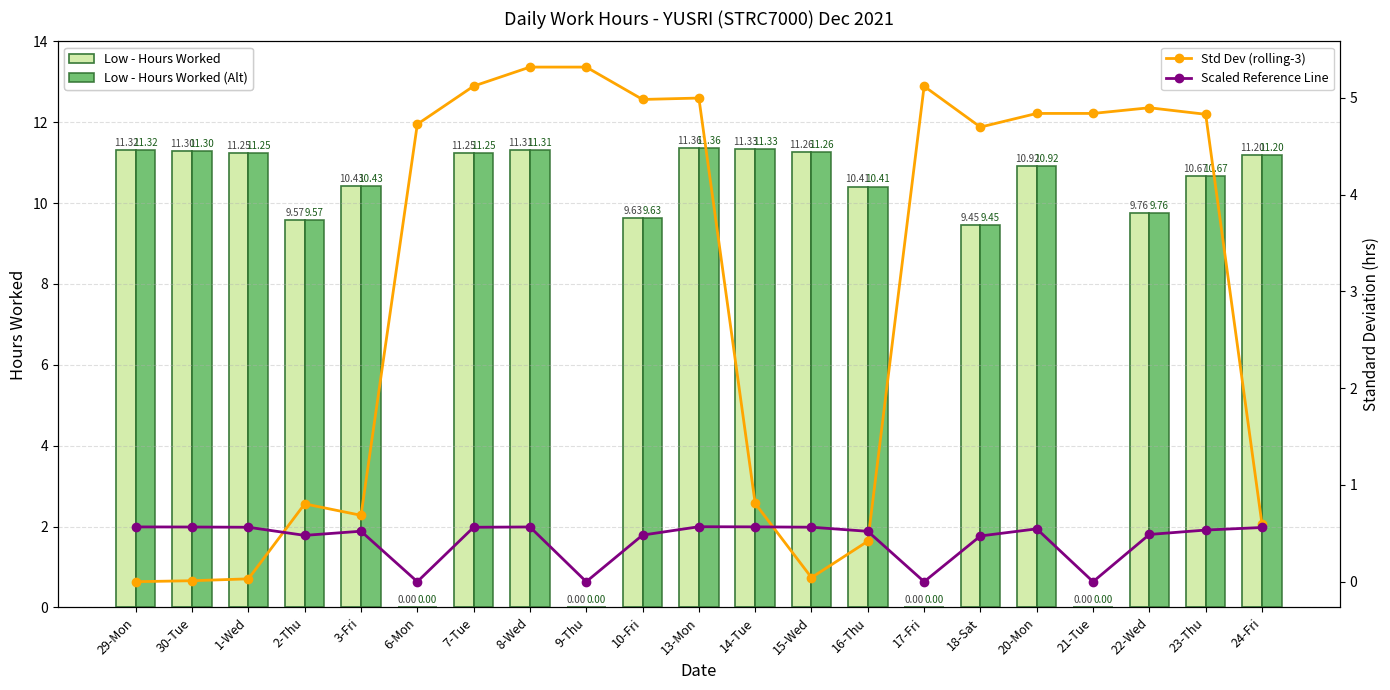

Which series has the widest spread of values?

Low - Hours Worked